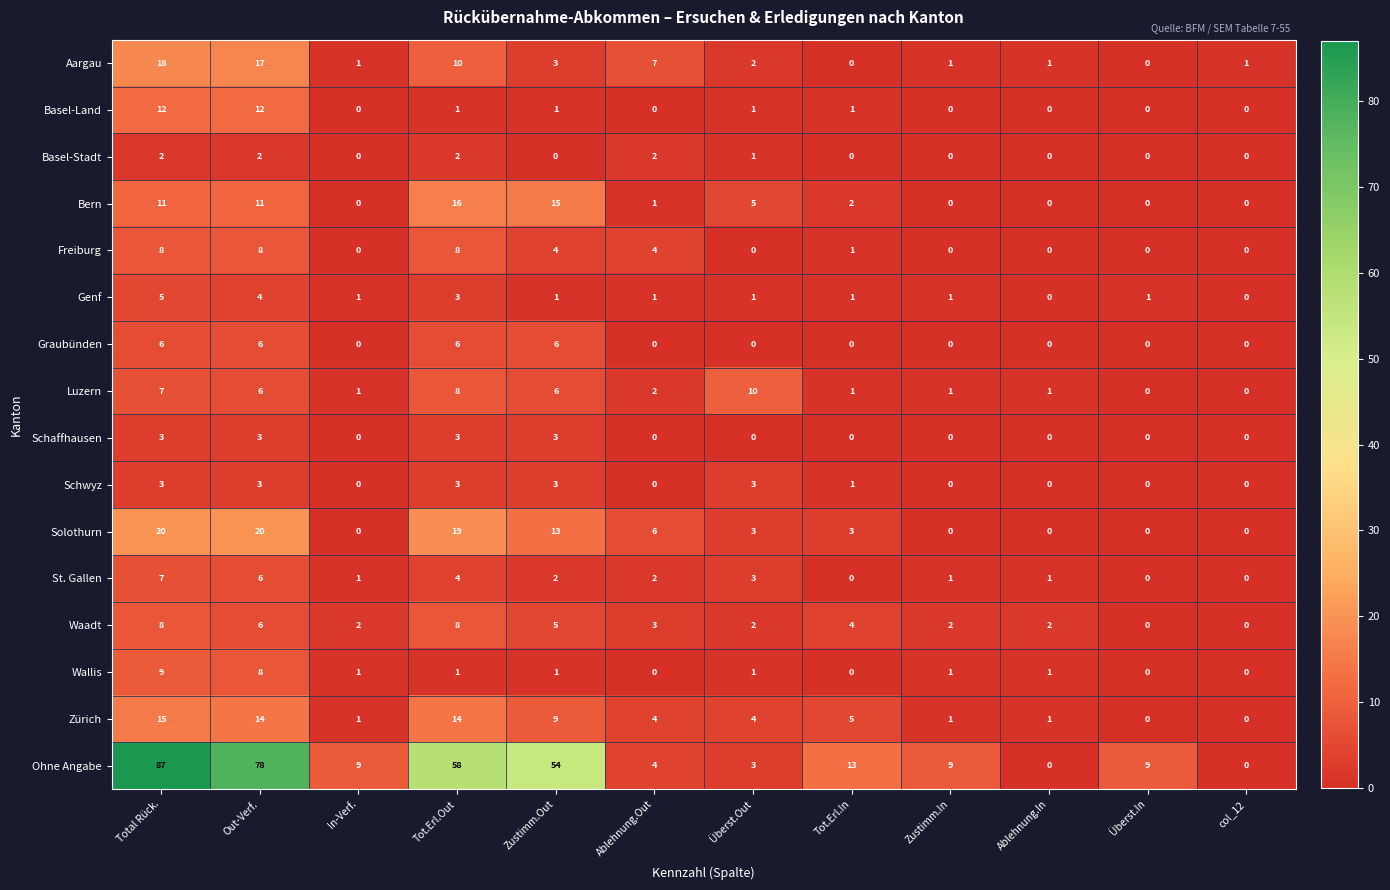

Which series changed the most between Zustimm.Out and col_12?

Ohne Angabe